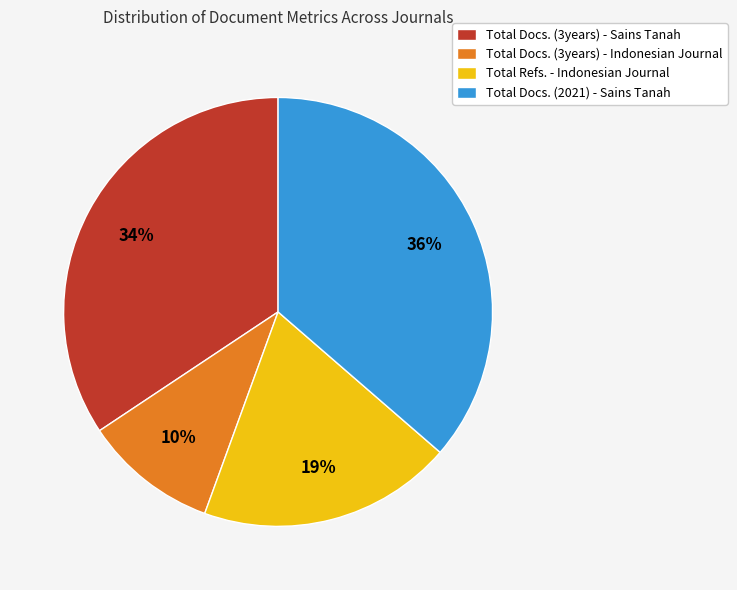

How many segments does this pie chart have?

4